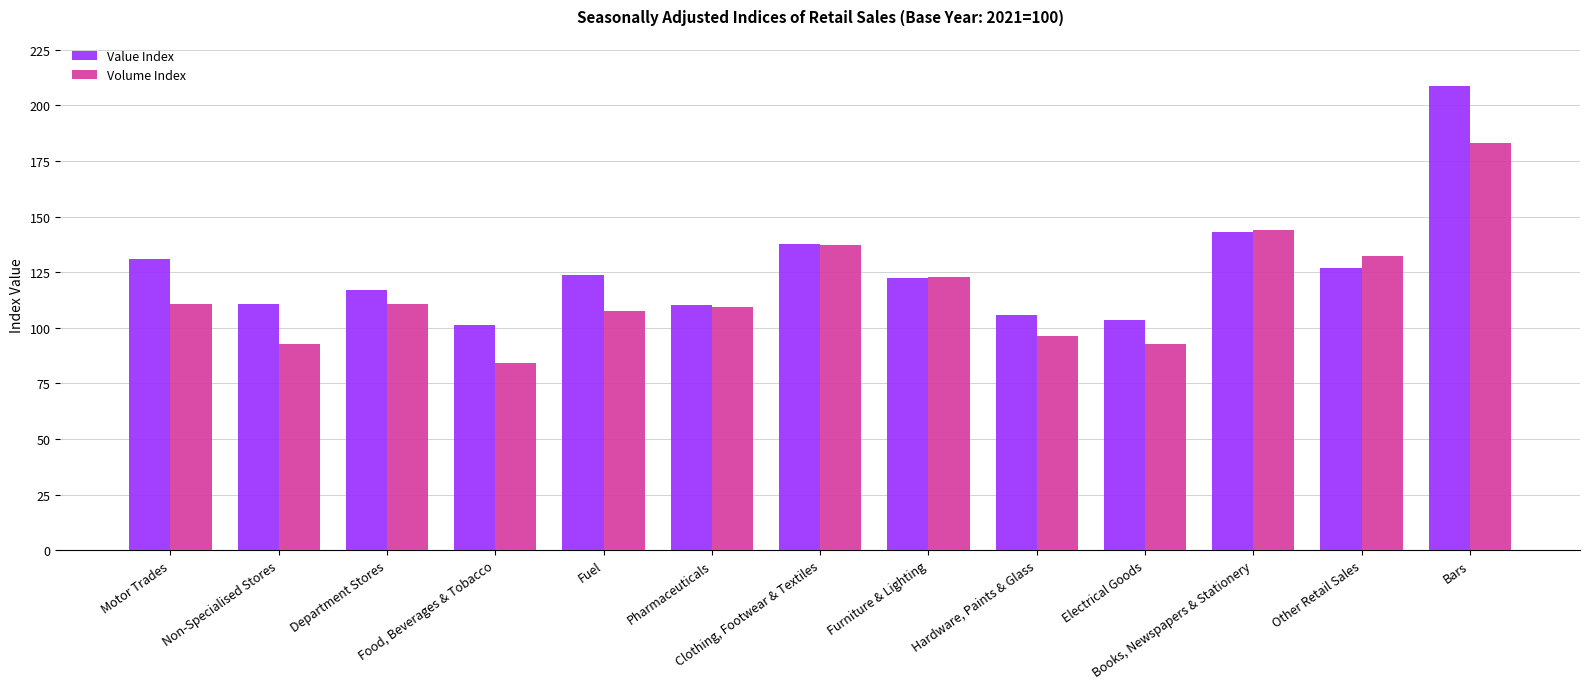

Which series has the largest total across all categories?

Value Index